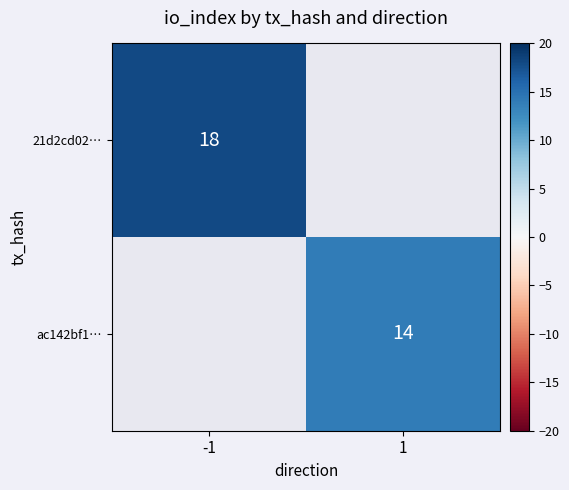

Which series has the largest range (max minus min)?

21d2cd02…